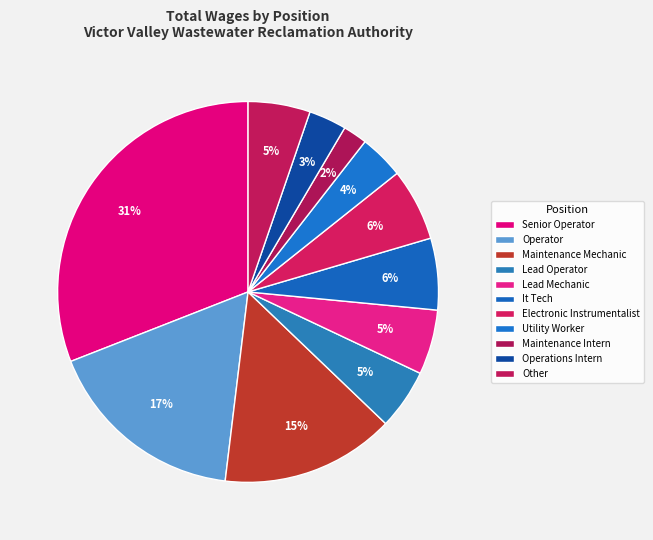

Count the number of slices in the pie.

11